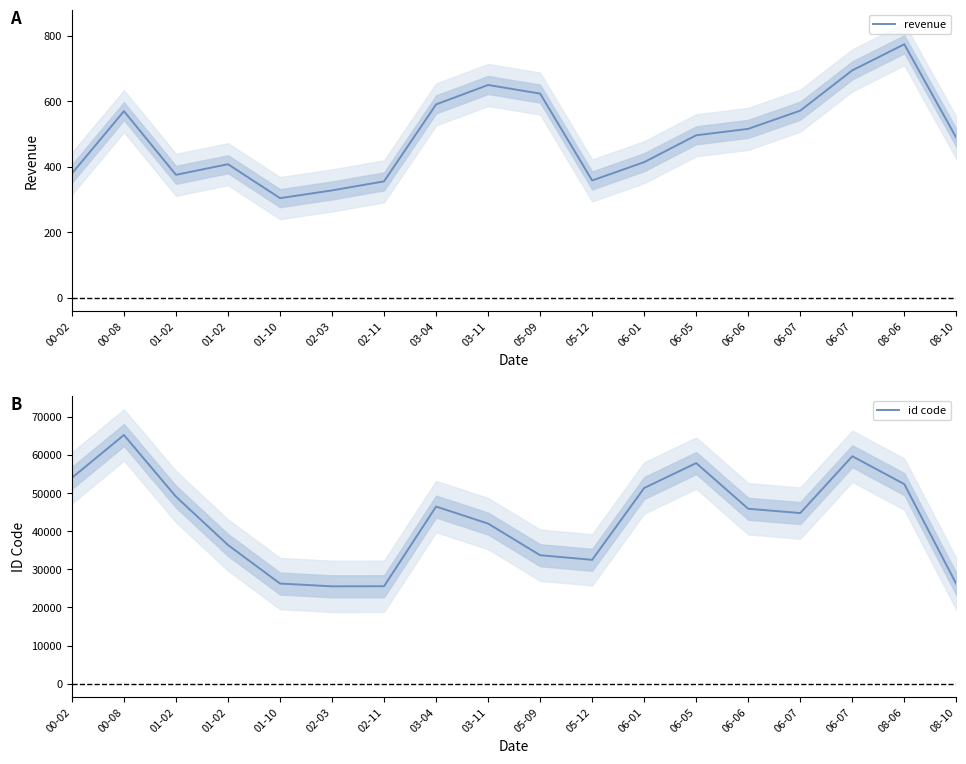

Where is id code nearest to the value 45391?

06-06